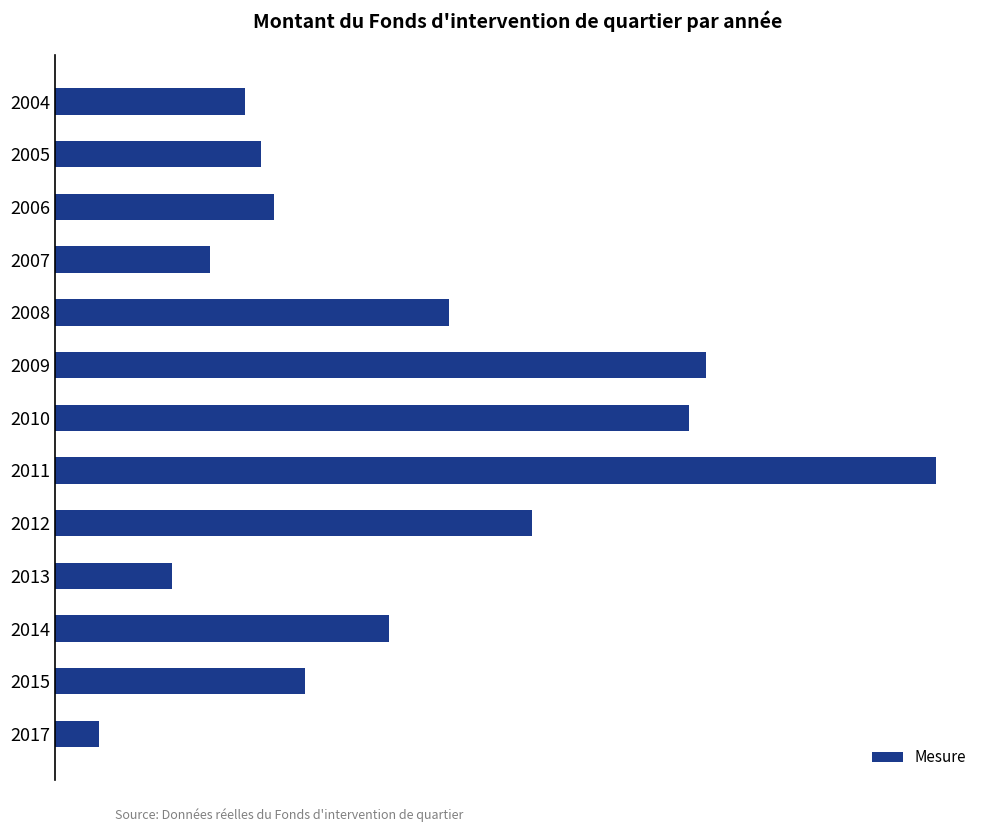

List the labels in order of value, largest first.

2011, 2009, 2010, 2012, 2008, 2014, 2015, 2006, 2005, 2004, 2007, 2013, 2017